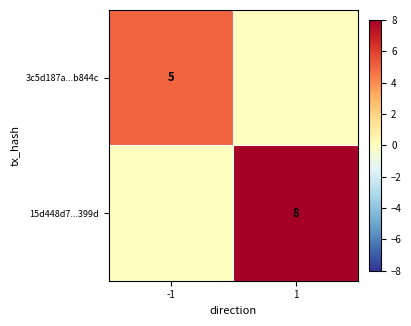

True or false: 3c5d187a...b844c has a value of 3 at -1.

False